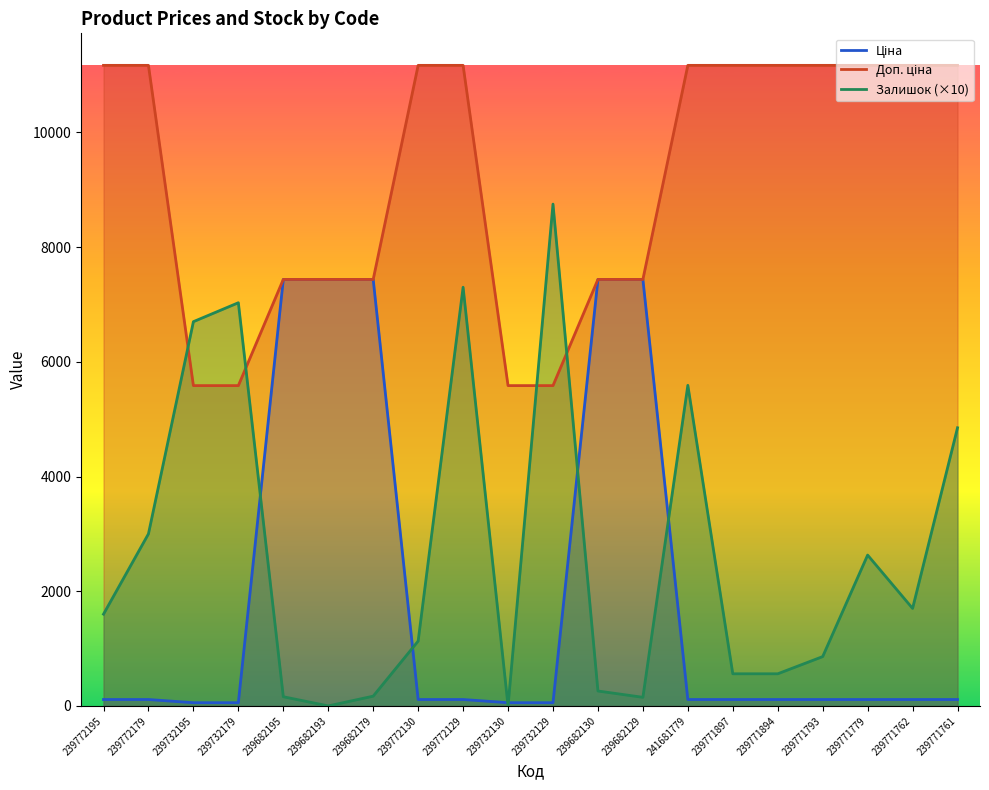

Count the number of categories in the chart.

20